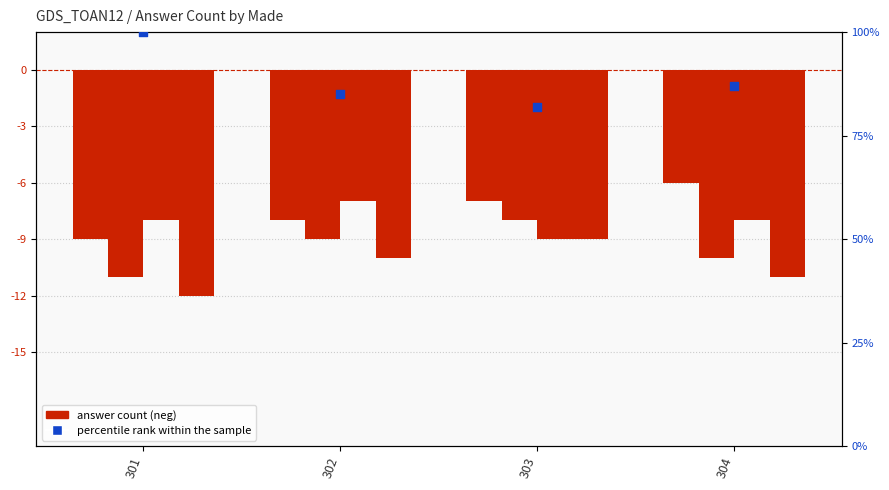

Which series has the widest spread of Y values?

percentile rank within the sample